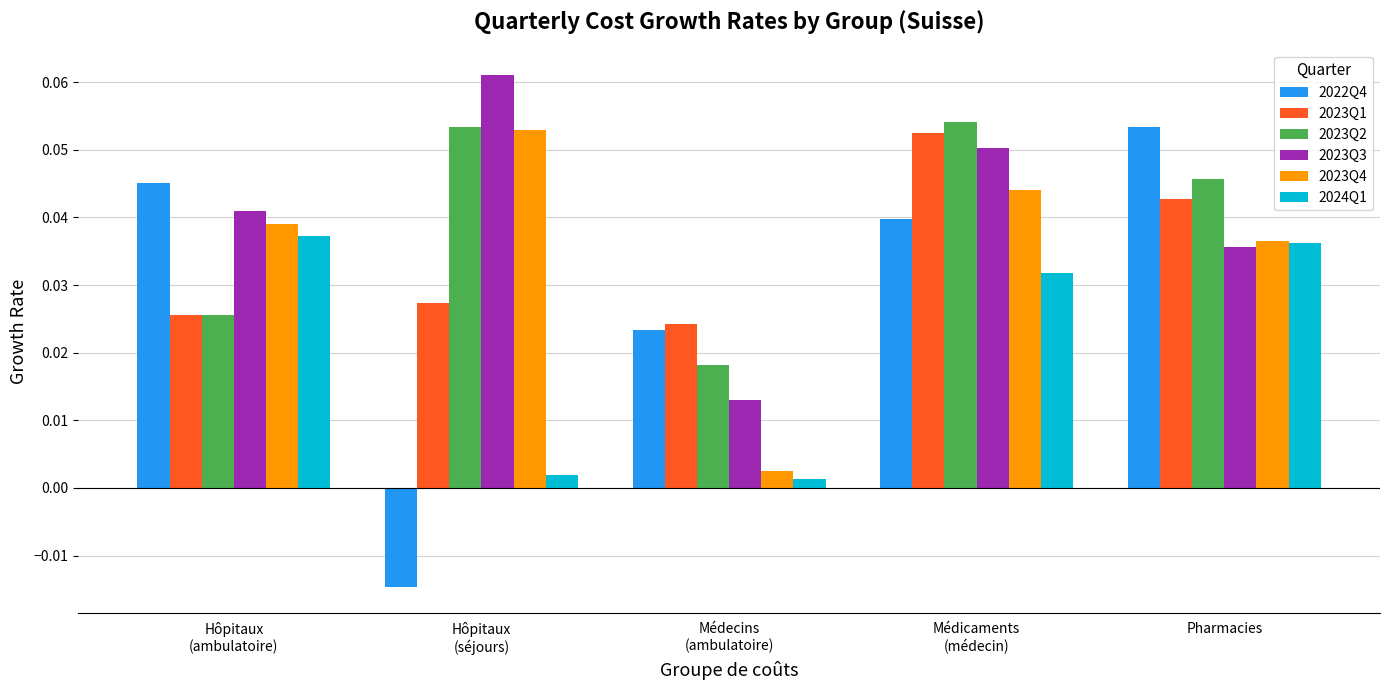

Which series has the widest spread of values?

2022Q4